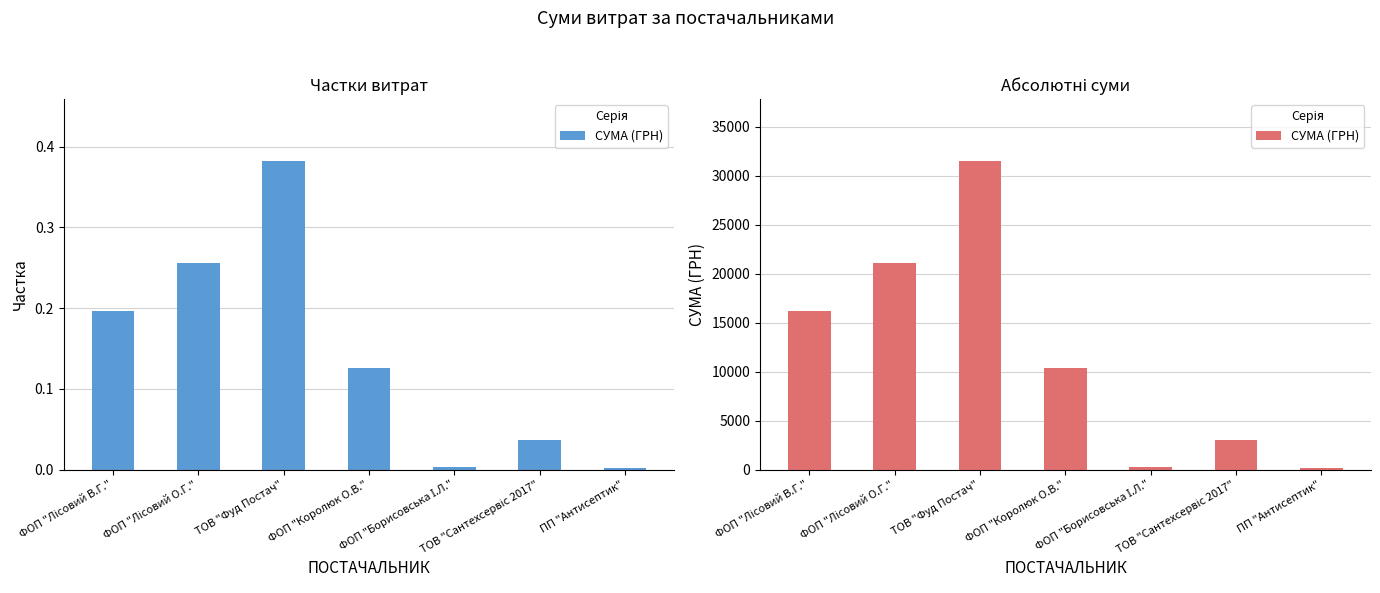

What is the sum of the values at ФОП "Лісовий О.Г." and ФОП "Лісовий В.Г."?

37219.1